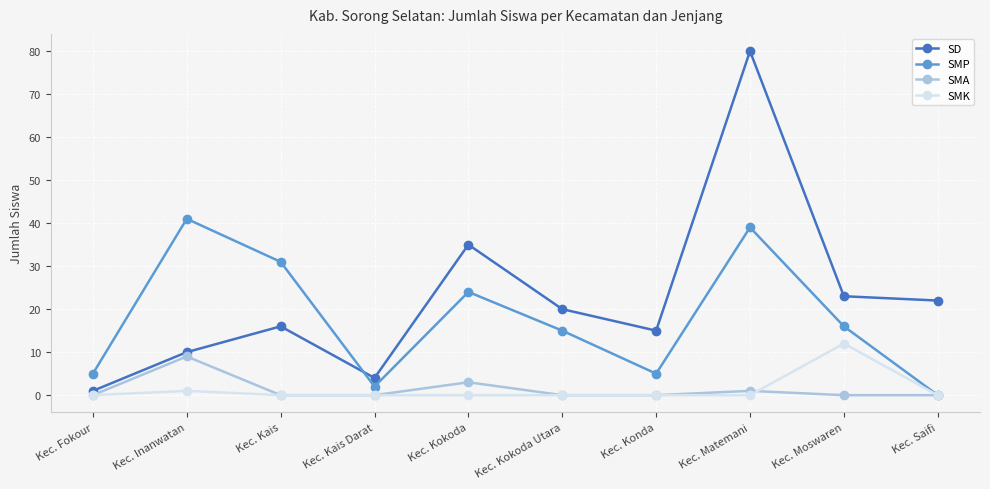

True or false: SMA and SD intersect in this chart.

False